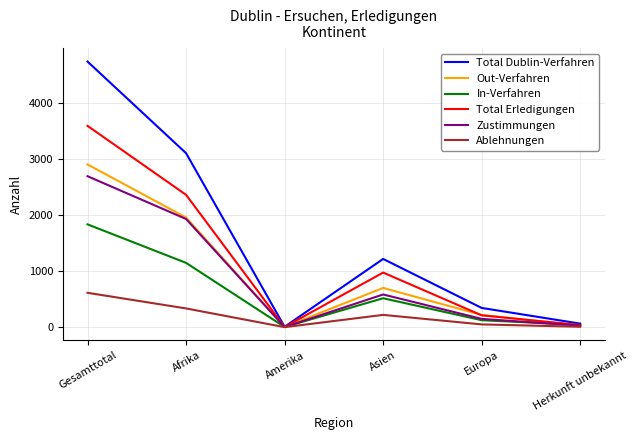

The Out-Verfahren series shows 1042 at Asien. True or false?

False